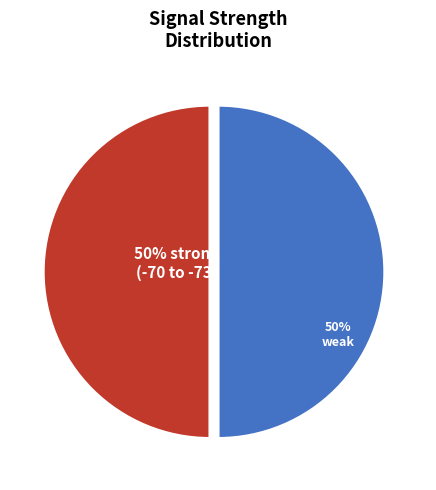

To the nearest percent, what is the average slice percentage?

50%